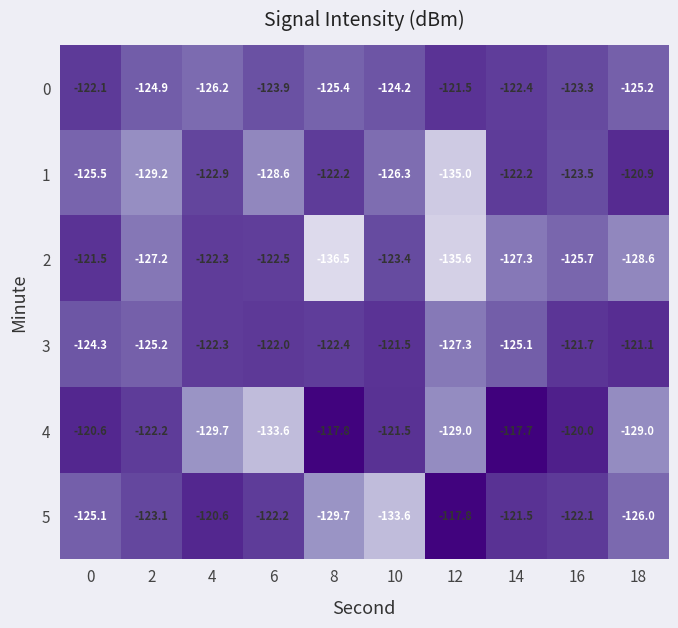

The 0 series shows -121.5 at 12. True or false?

True